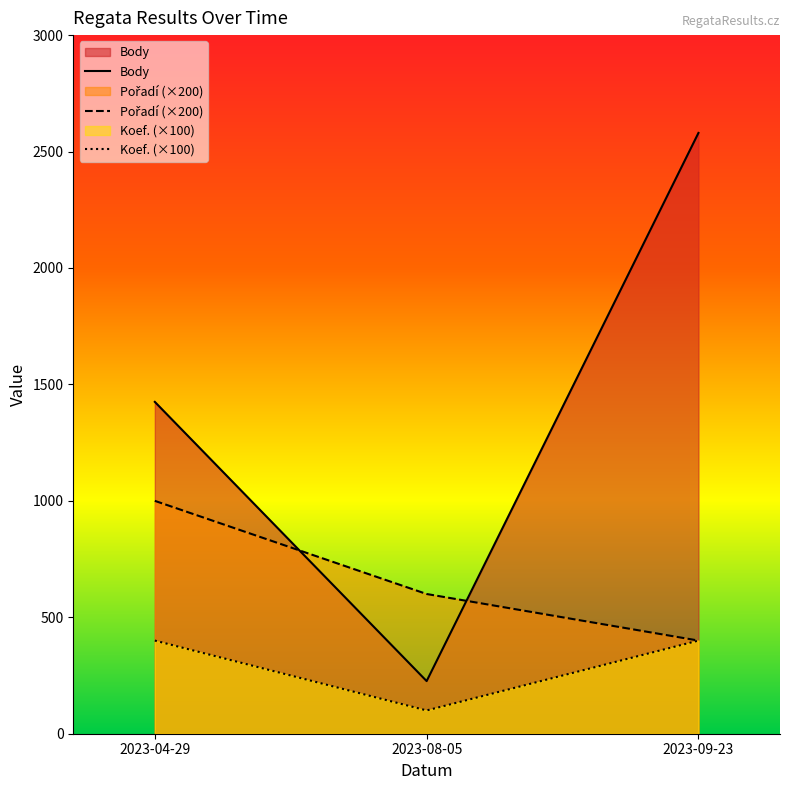

What is the label of the 3rd point from the right?

2023-04-29